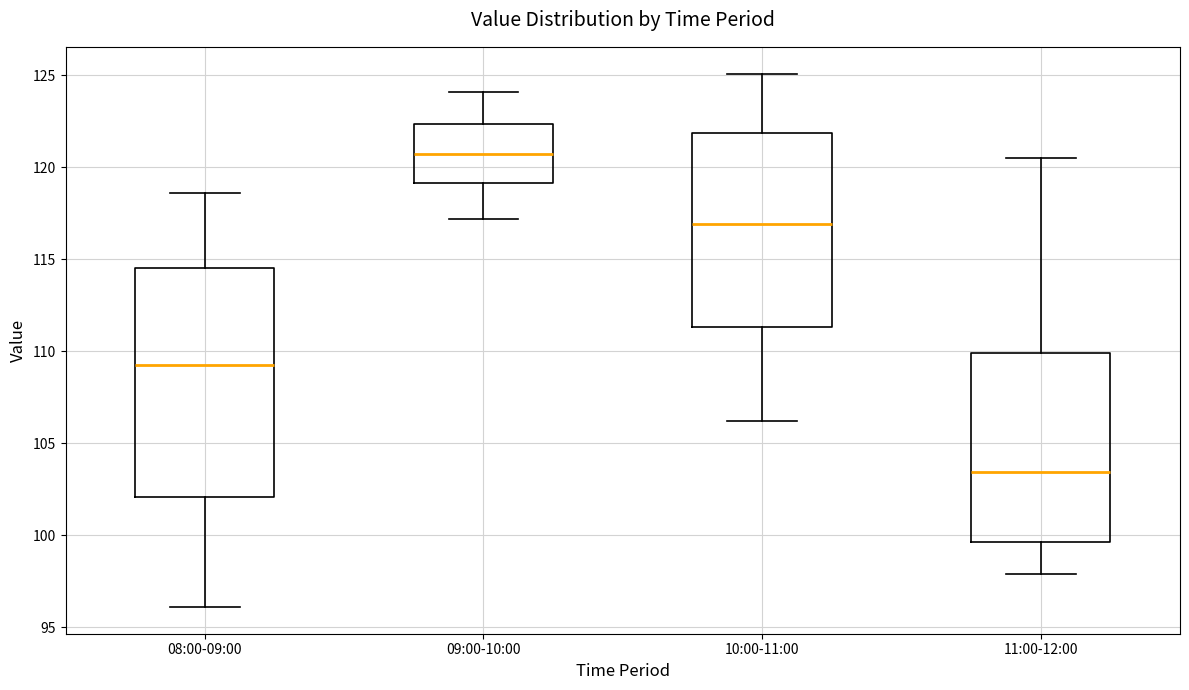

Reading left to right, read every box against the y-axis: the position of its median line, the range the box covers, and the ends of its whiskers. The values are not printed on the chart, so give them approximately, as read against the axis.

08:00-09:00: median 109.5, box 102.0 to 114.5, whiskers 96.0 to 118.5
09:00-10:00: median 121.0, box 119.0 to 122.5, whiskers 117.0 to 124.0
10:00-11:00: median 117.0, box 111.5 to 122.0, whiskers 106.0 to 125.0
11:00-12:00: median 103.5, box 99.5 to 110.0, whiskers 98.0 to 120.5